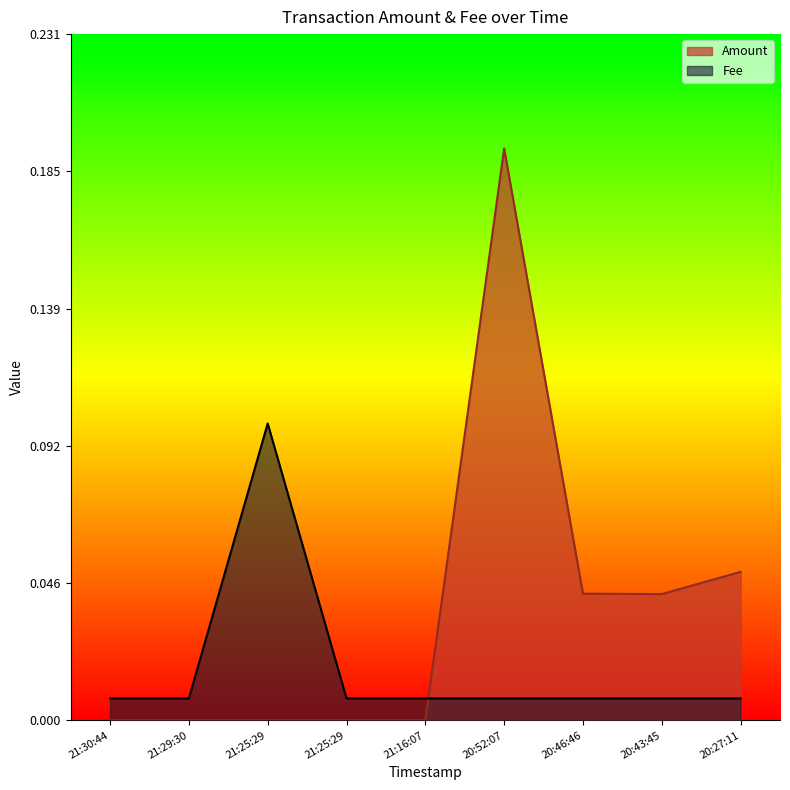

What are all the series names shown in the legend?

Amount, Fee